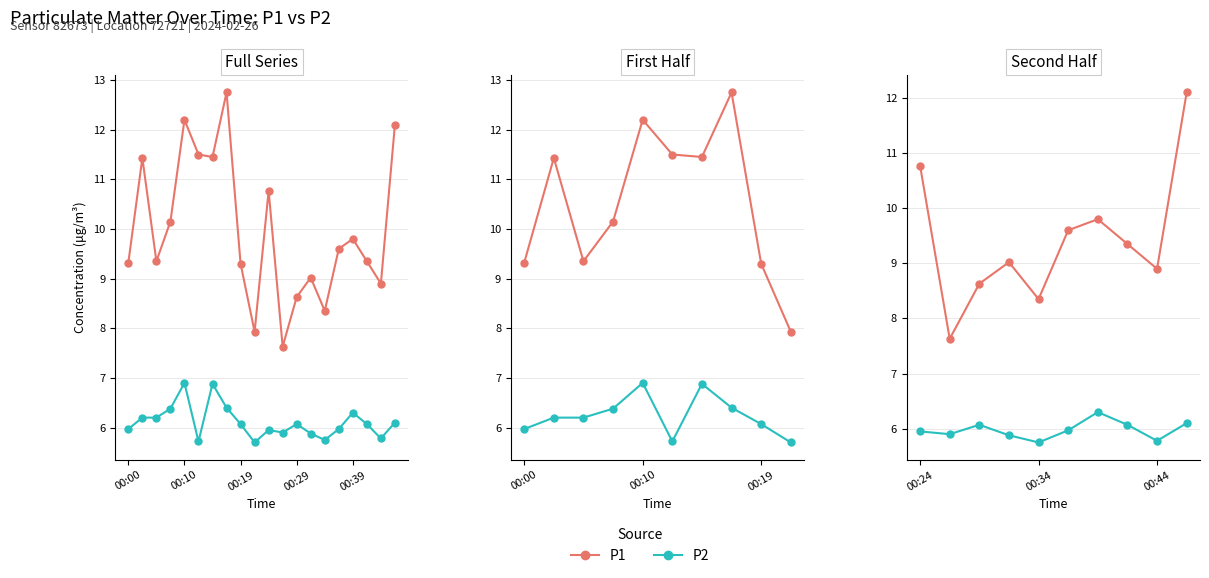

How many lines are shown in the chart?

2